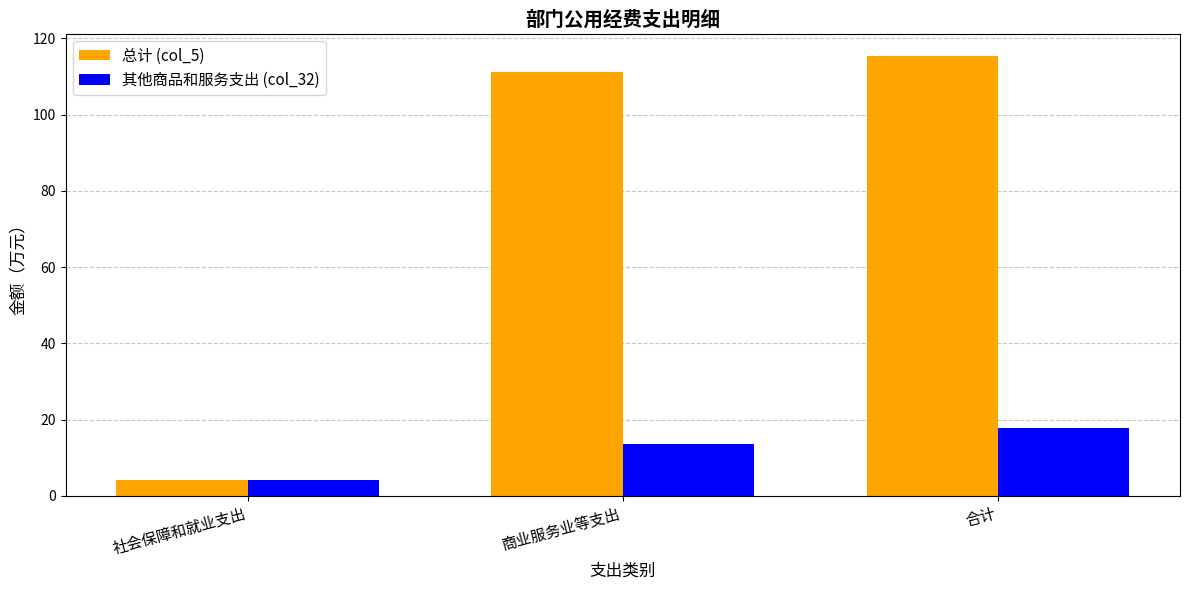

List the series in order of their peak value, highest first.

总计 (col_5), 其他商品和服务支出 (col_32)